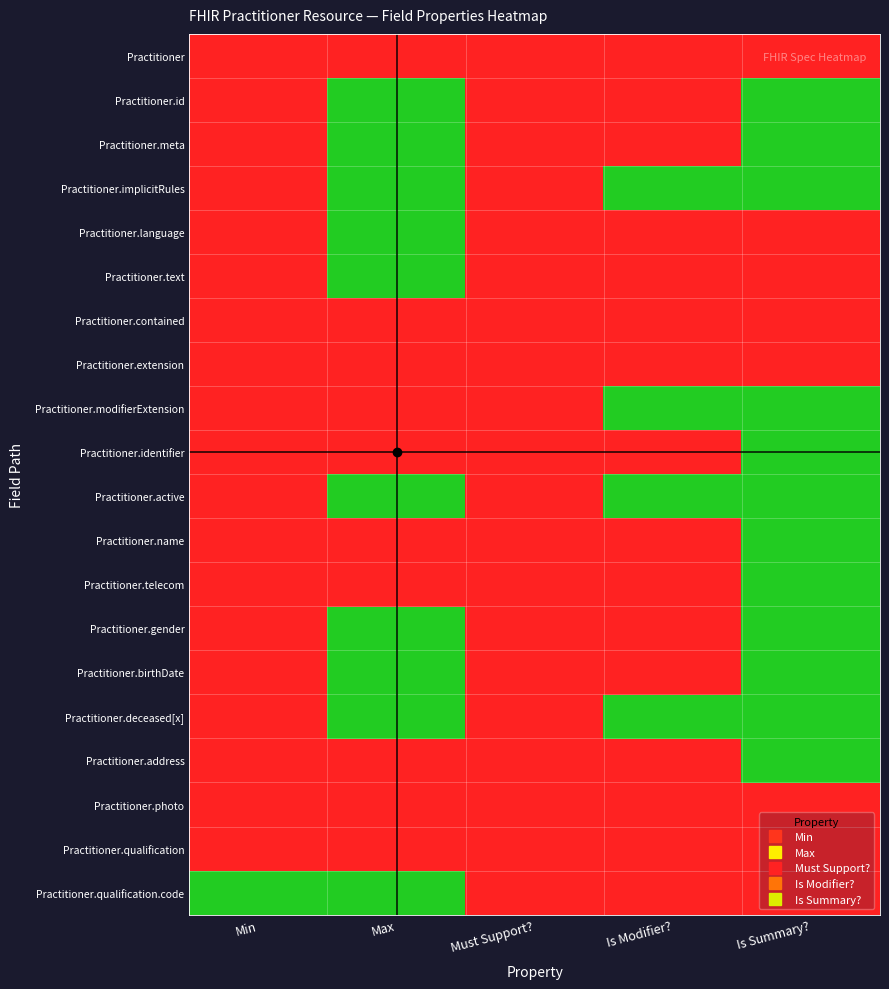

Reading left to right, extract all data points from this chart.

Practitioner: Min=0	Max=0	Must Support?=0	Is Modifier?=0	Is Summary?=0
Practitioner.id: Min=0	Max=1	Must Support?=0	Is Modifier?=0	Is Summary?=1
Practitioner.meta: Min=0	Max=1	Must Support?=0	Is Modifier?=0	Is Summary?=1
Practitioner.implicitRules: Min=0	Max=1	Must Support?=0	Is Modifier?=1	Is Summary?=1
Practitioner.language: Min=0	Max=1	Must Support?=0	Is Modifier?=0	Is Summary?=0
Practitioner.text: Min=0	Max=1	Must Support?=0	Is Modifier?=0	Is Summary?=0
Practitioner.contained: Min=0	Max=0	Must Support?=0	Is Modifier?=0	Is Summary?=0
Practitioner.extension: Min=0	Max=0	Must Support?=0	Is Modifier?=0	Is Summary?=0
Practitioner.modifierExtension: Min=0	Max=0	Must Support?=0	Is Modifier?=1	Is Summary?=1
Practitioner.identifier: Min=0	Max=0	Must Support?=0	Is Modifier?=0	Is Summary?=1
Practitioner.active: Min=0	Max=1	Must Support?=0	Is Modifier?=1	Is Summary?=1
Practitioner.name: Min=0	Max=0	Must Support?=0	Is Modifier?=0	Is Summary?=1
Practitioner.telecom: Min=0	Max=0	Must Support?=0	Is Modifier?=0	Is Summary?=1
Practitioner.gender: Min=0	Max=1	Must Support?=0	Is Modifier?=0	Is Summary?=1
Practitioner.birthDate: Min=0	Max=1	Must Support?=0	Is Modifier?=0	Is Summary?=1
Practitioner.deceased[x]: Min=0	Max=1	Must Support?=0	Is Modifier?=1	Is Summary?=1
Practitioner.address: Min=0	Max=0	Must Support?=0	Is Modifier?=0	Is Summary?=1
Practitioner.photo: Min=0	Max=0	Must Support?=0	Is Modifier?=0	Is Summary?=0
Practitioner.qualification: Min=0	Max=0	Must Support?=0	Is Modifier?=0	Is Summary?=0
Practitioner.qualification.code: Min=1	Max=1	Must Support?=0	Is Modifier?=0	Is Summary?=0